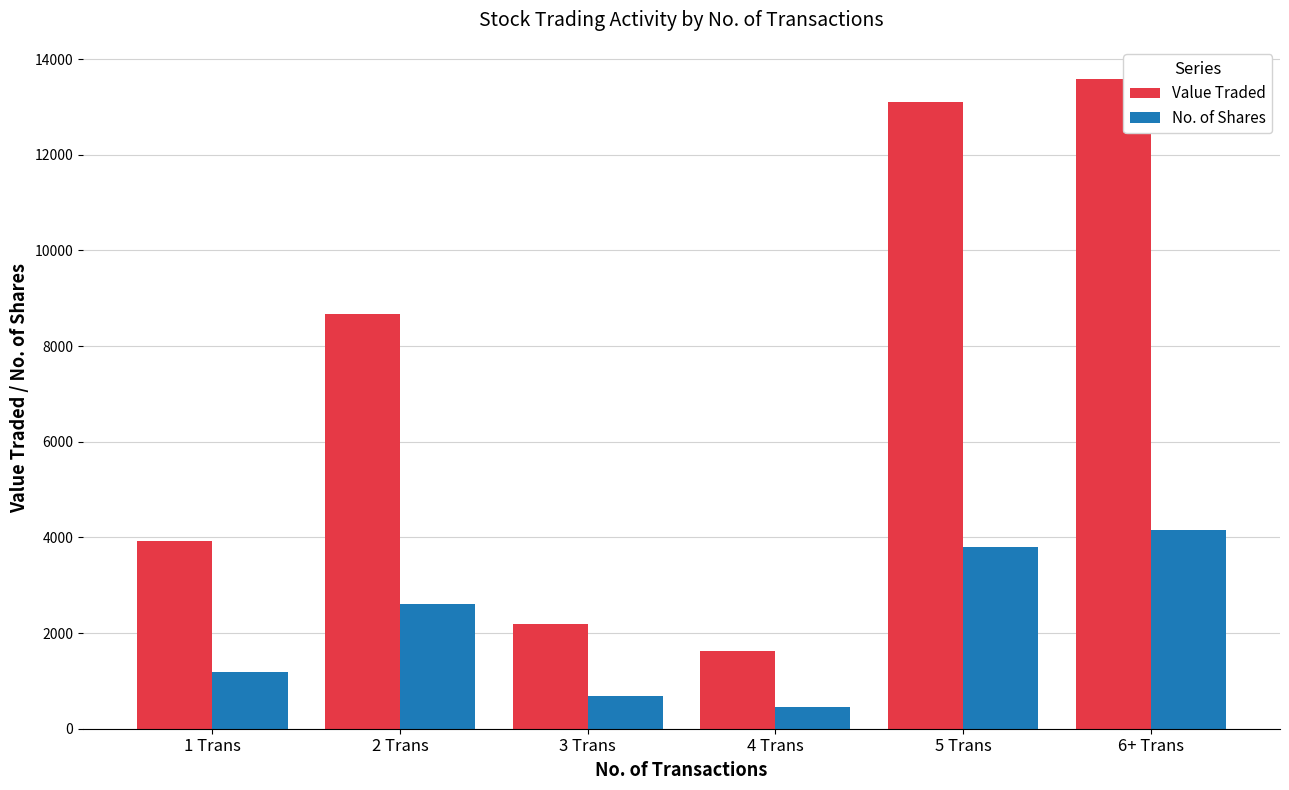

What is the average value of the No. of Shares series?

2143